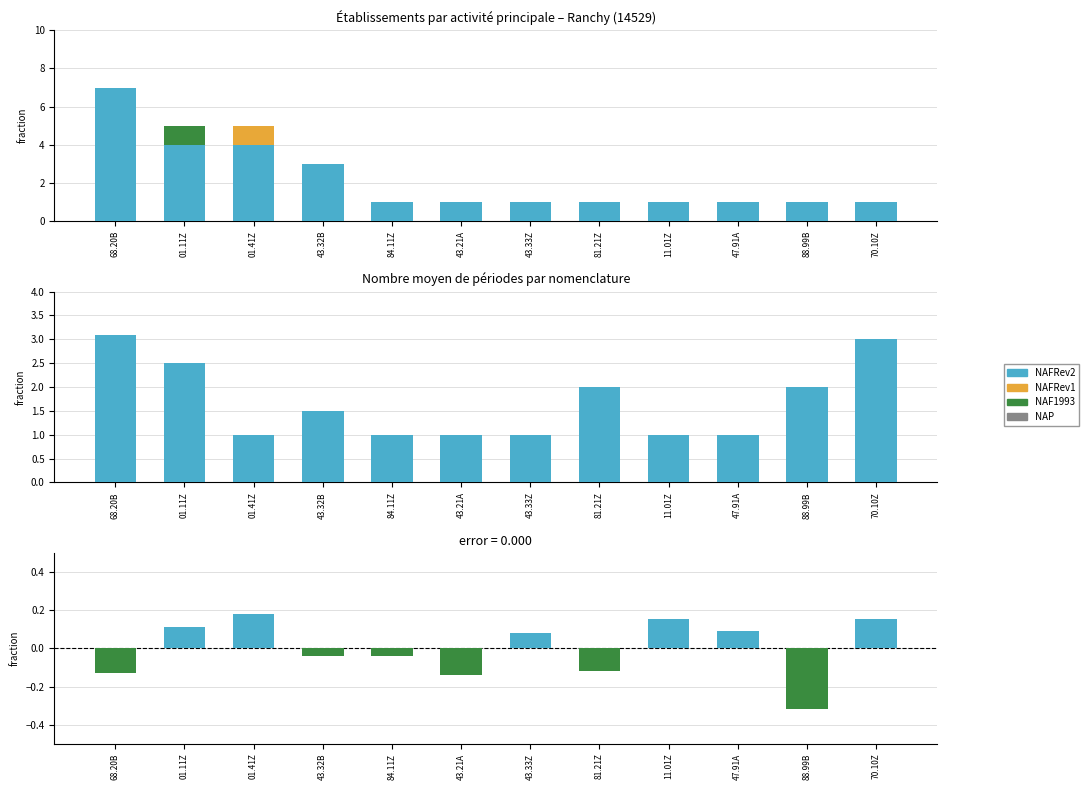

What are all the series names shown in the legend?

NAFRev2, NAFRev1, NAF1993, NAP